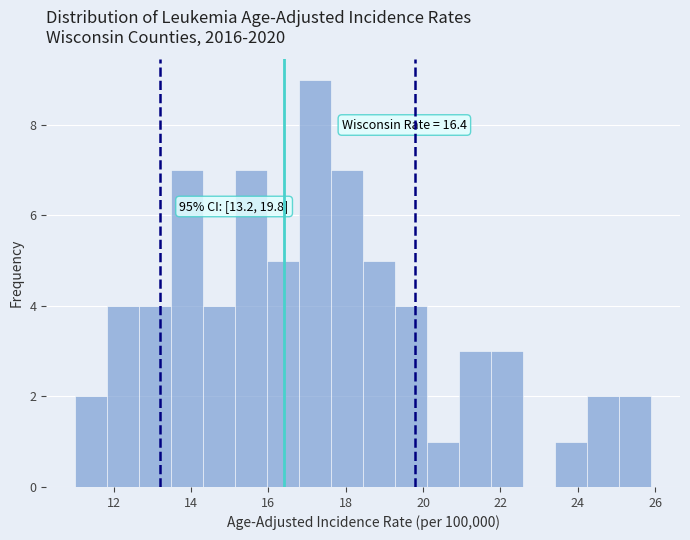

Over which range of the x-axis is the bar tallest?

16.8 to 17.6